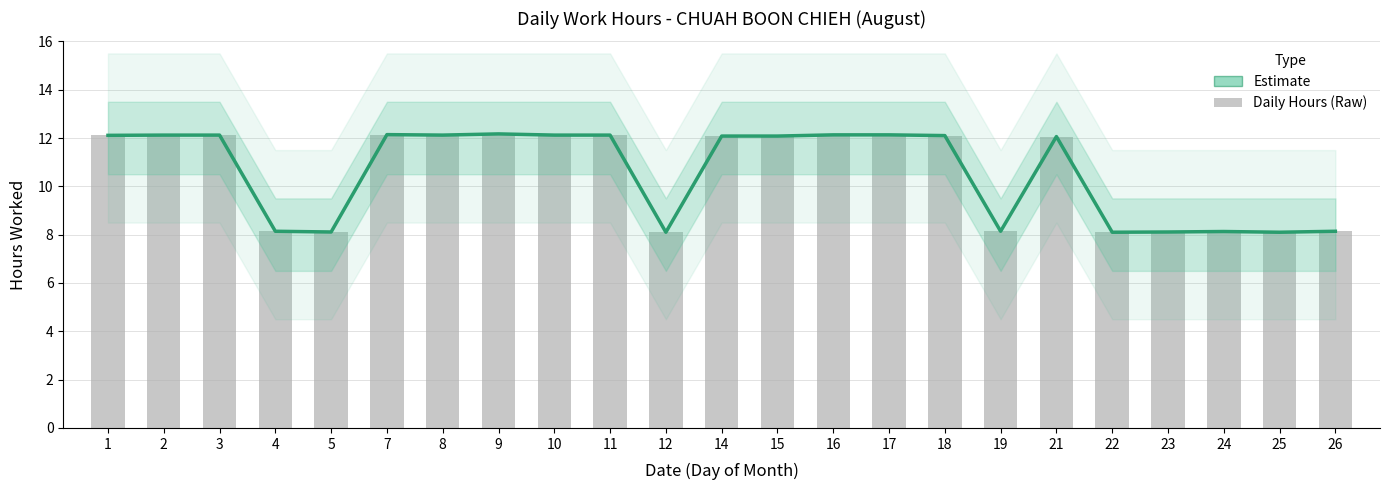

The chart shows a value of 12.9 at 19. True or false?

False